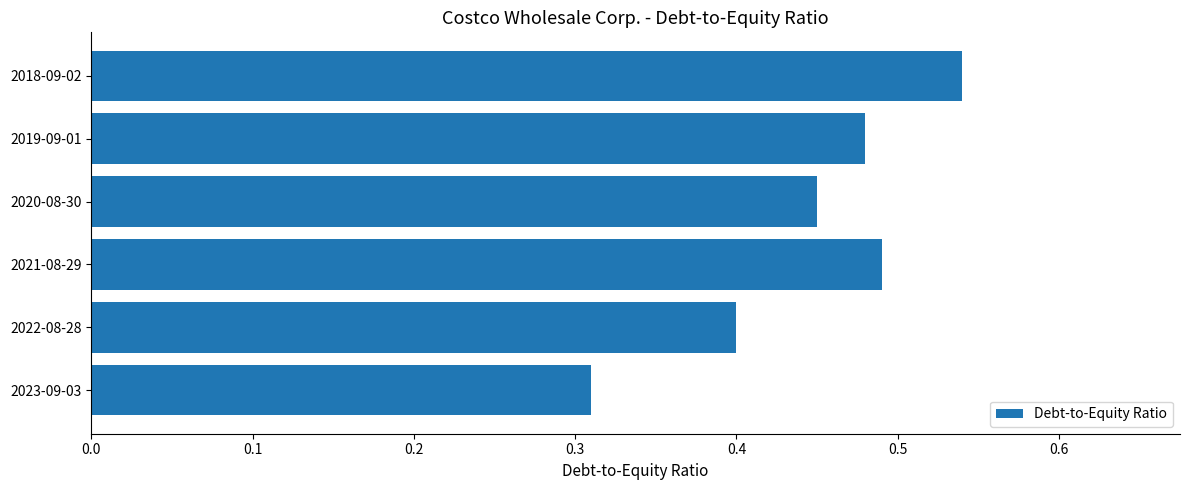

At which category does the chart reach its peak across all series?

2018-09-02